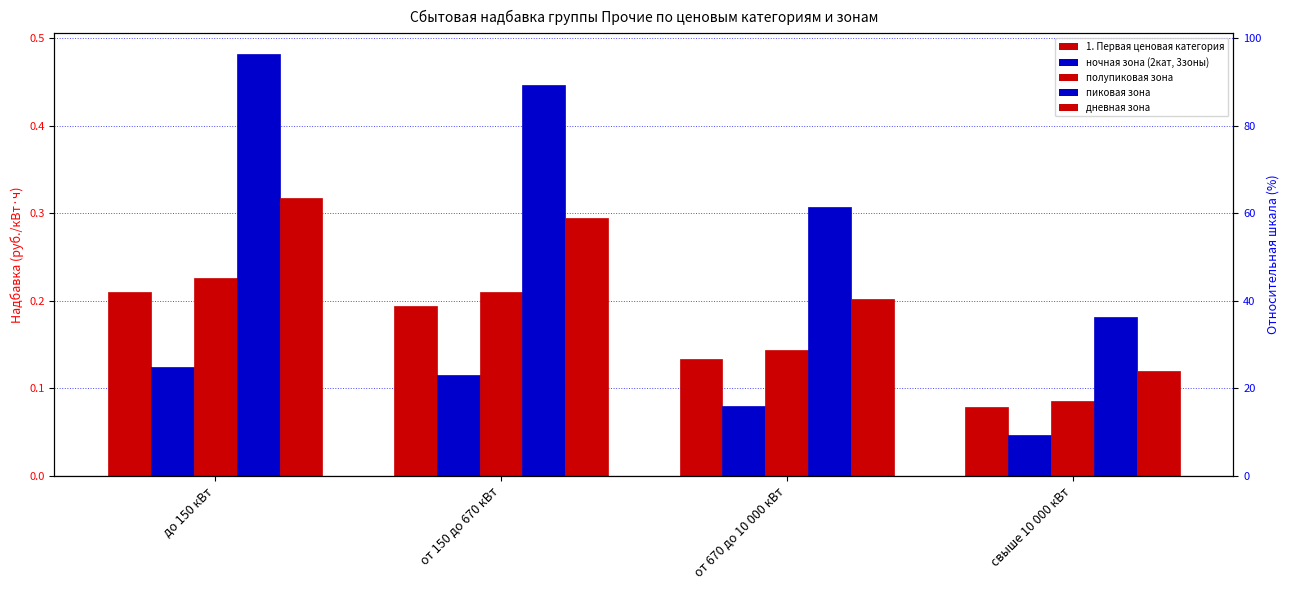

At how many categories does at least one series exceed 0?

4